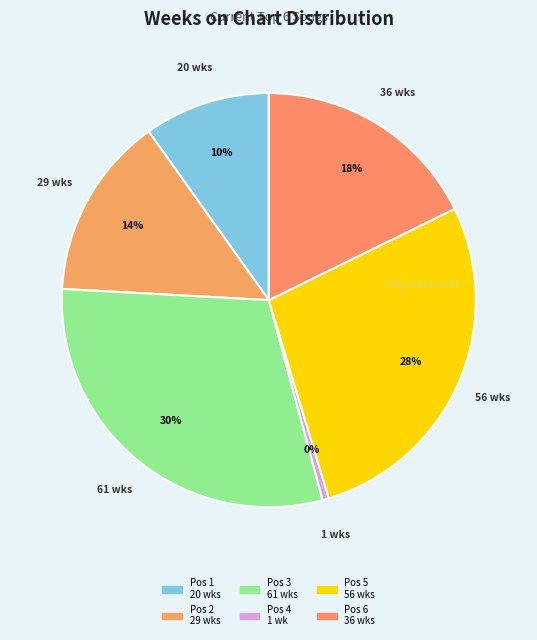

Is there any slice that represents more than half of the pie?

No